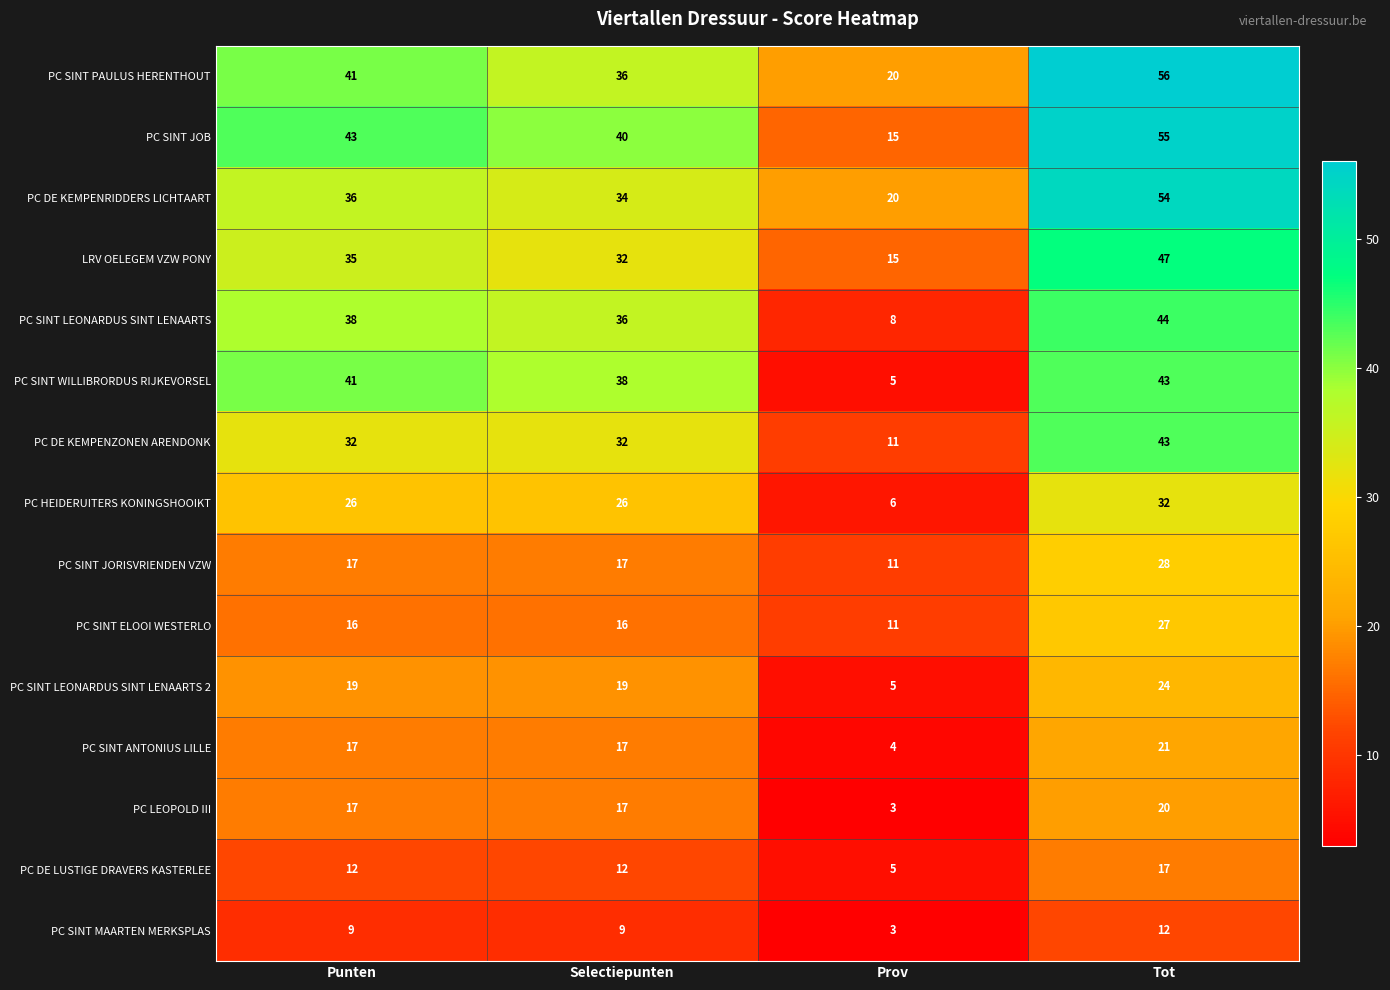

Which series changed the most between Punten and Tot?

PC DE KEMPENRIDDERS LICHTAART